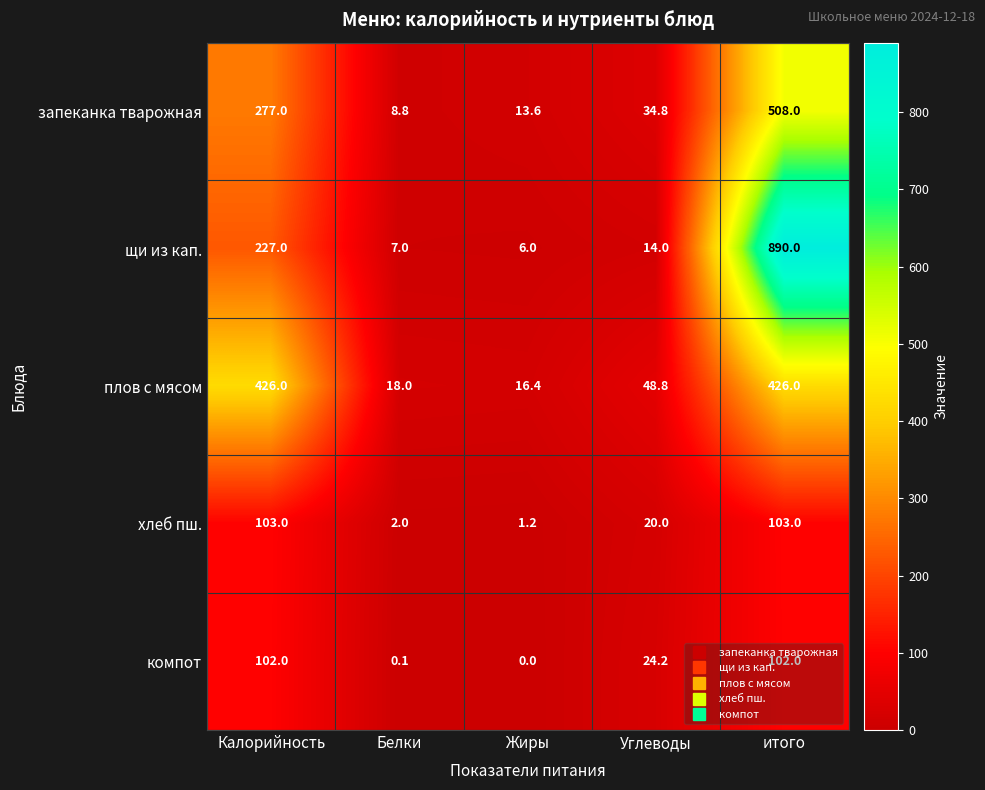

At which label is запеканка тварожная closest to 258?

Калорийность